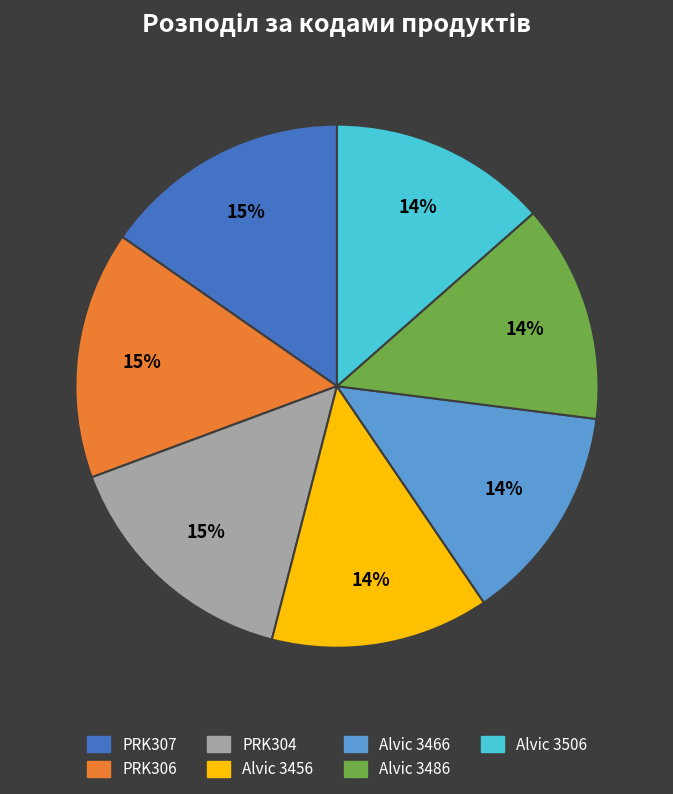

To the nearest percent, what is the average slice percentage?

14%